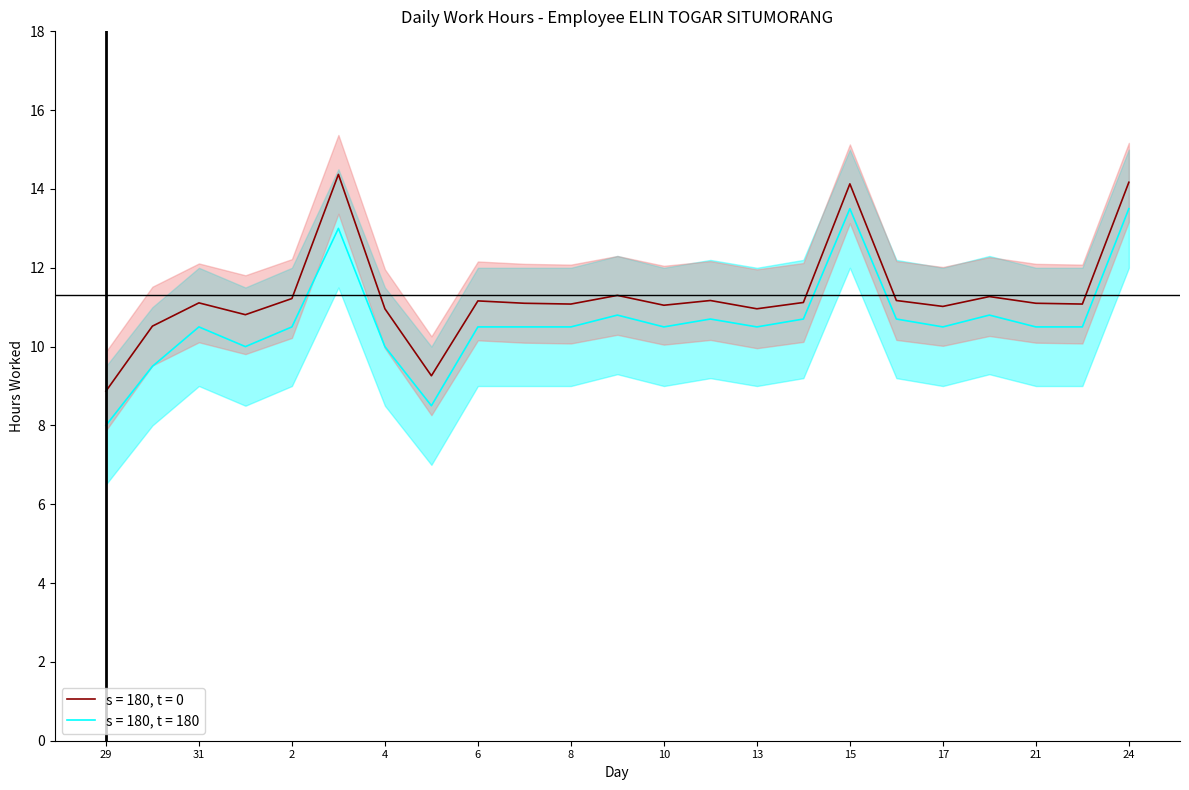

True or false: s = 180, t = 180 and s = 180, t = 0 intersect in this chart.

False